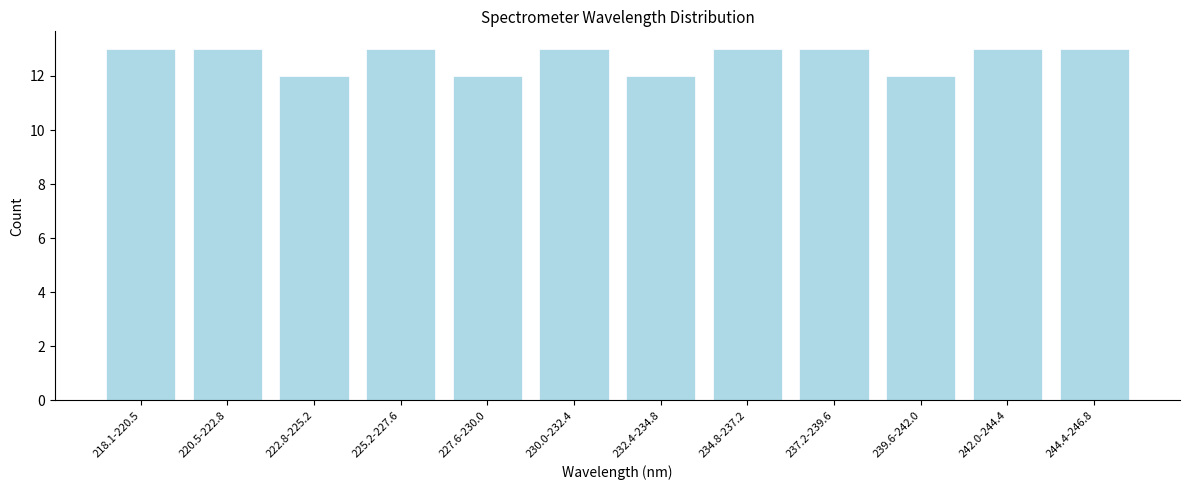

Reading left to right, transcribe all the data shown in this chart.

13	13	12	13	12	13	12	13	13	12	13	13